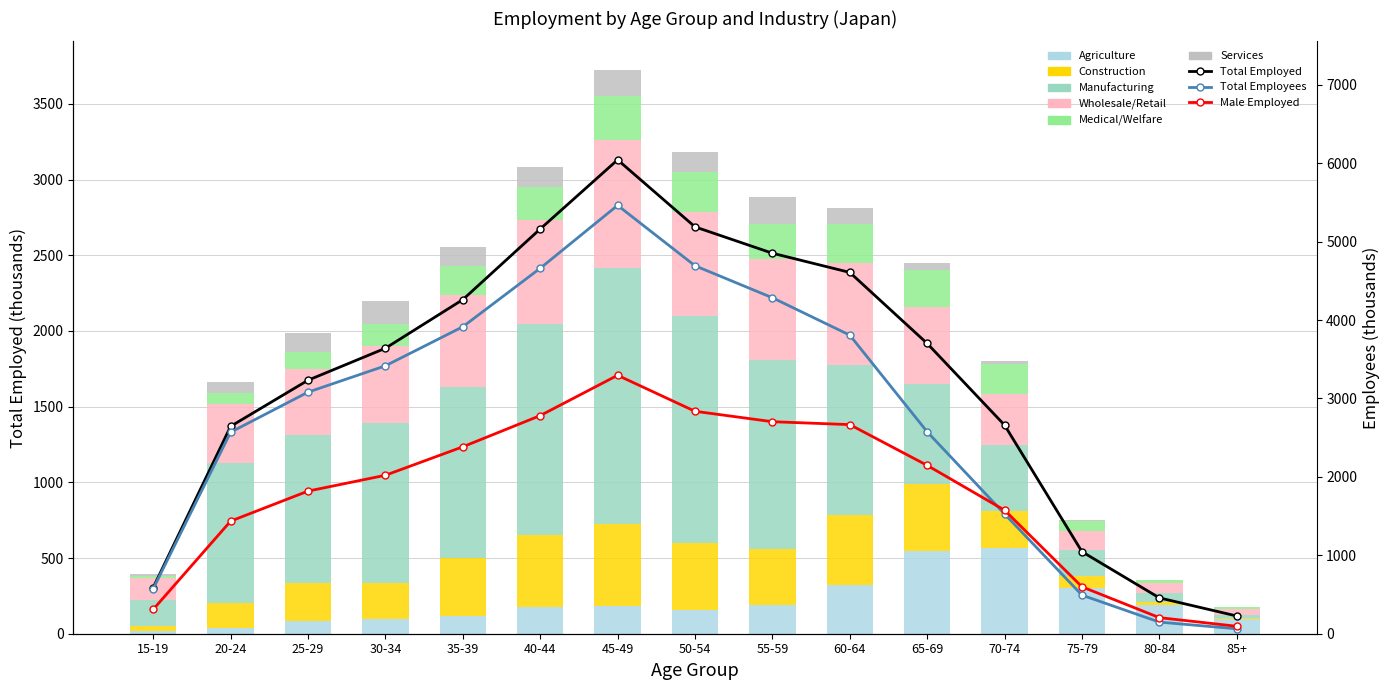

Which category has the highest value in the Medical/Welfare series?

45-49